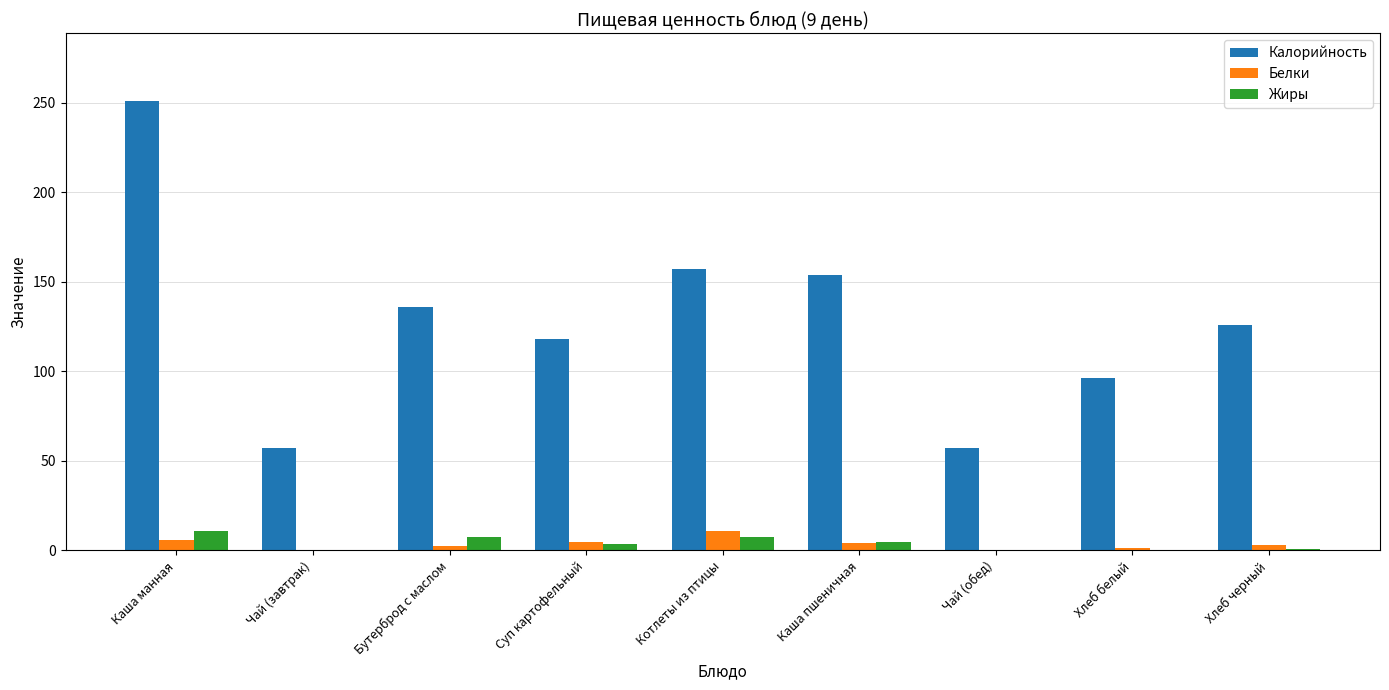

What is the sum of the Калорийность values at Бутерброд с маслом and Хлеб белый?

232.0